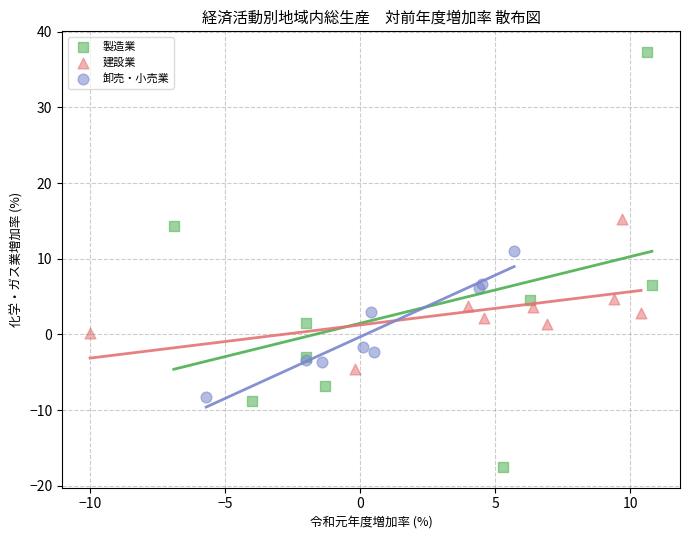

Which series contains the highest Y value?

製造業